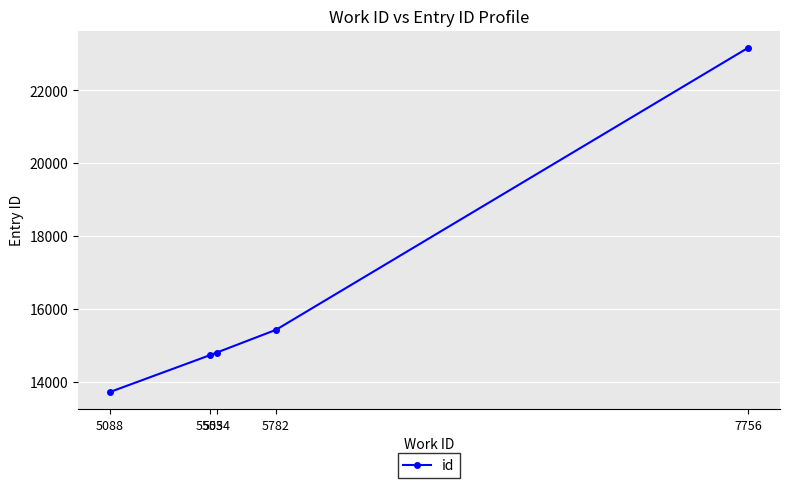

What is the difference between the maximum and second lowest values?

8436